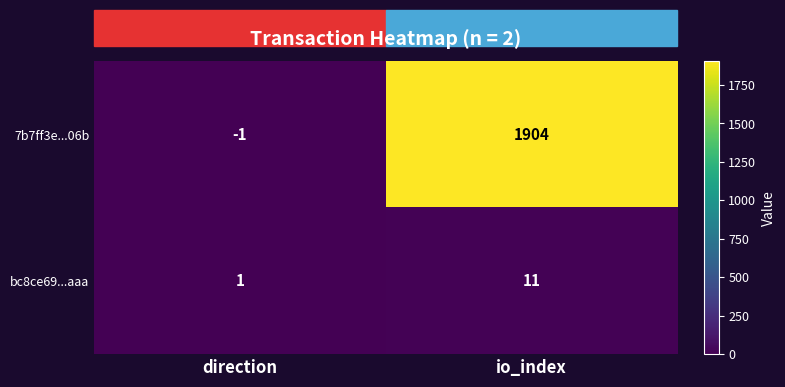

List the series in order of their overall mean, lowest first.

bc8ce69...aaa, 7b7ff3e...06b